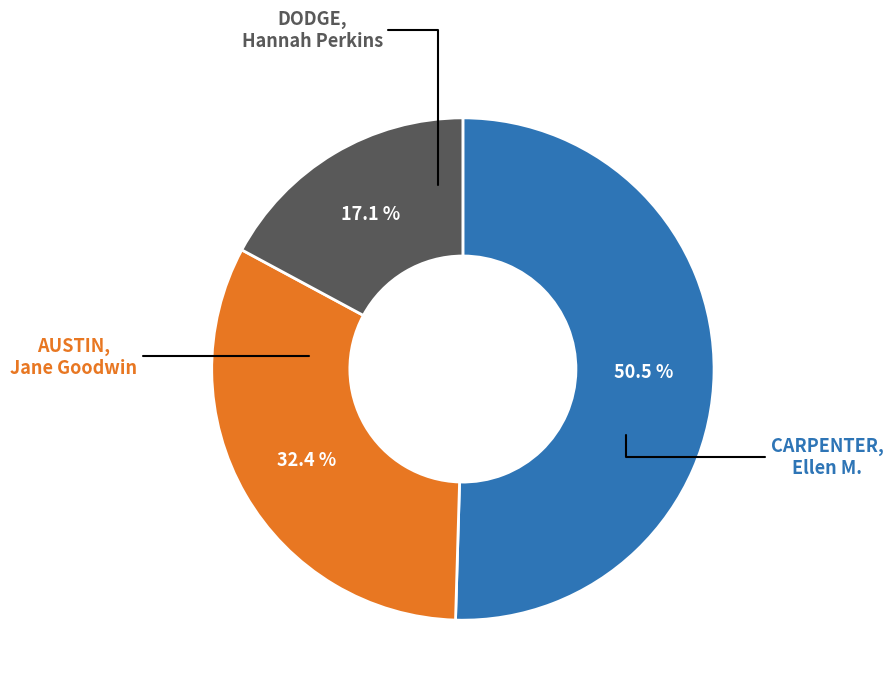

How many segments does this pie chart have?

3